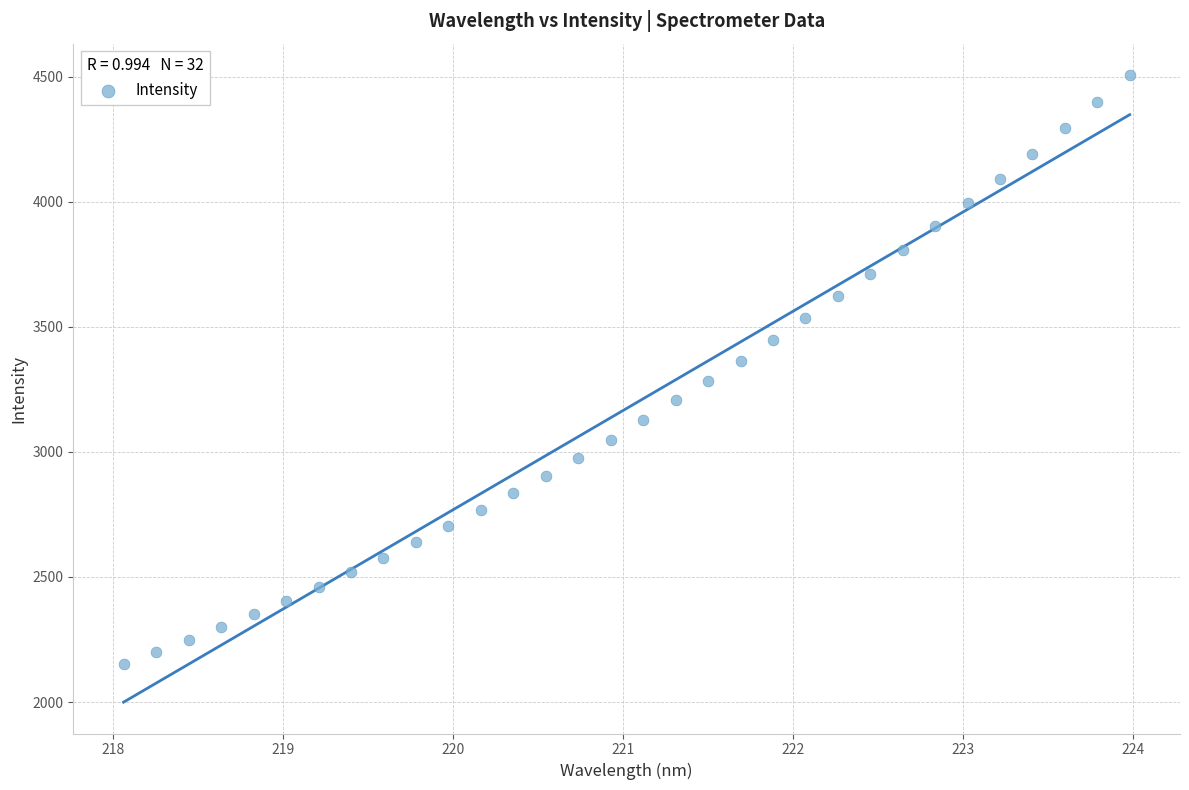

What is the range of X values (max minus min)?

5.9